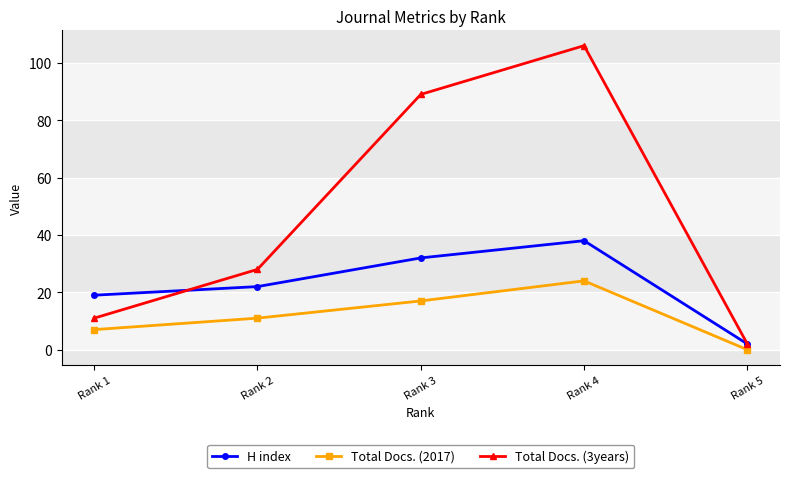

What is the sum of the Total Docs. (3years) values at Rank 1 and Rank 5?

13